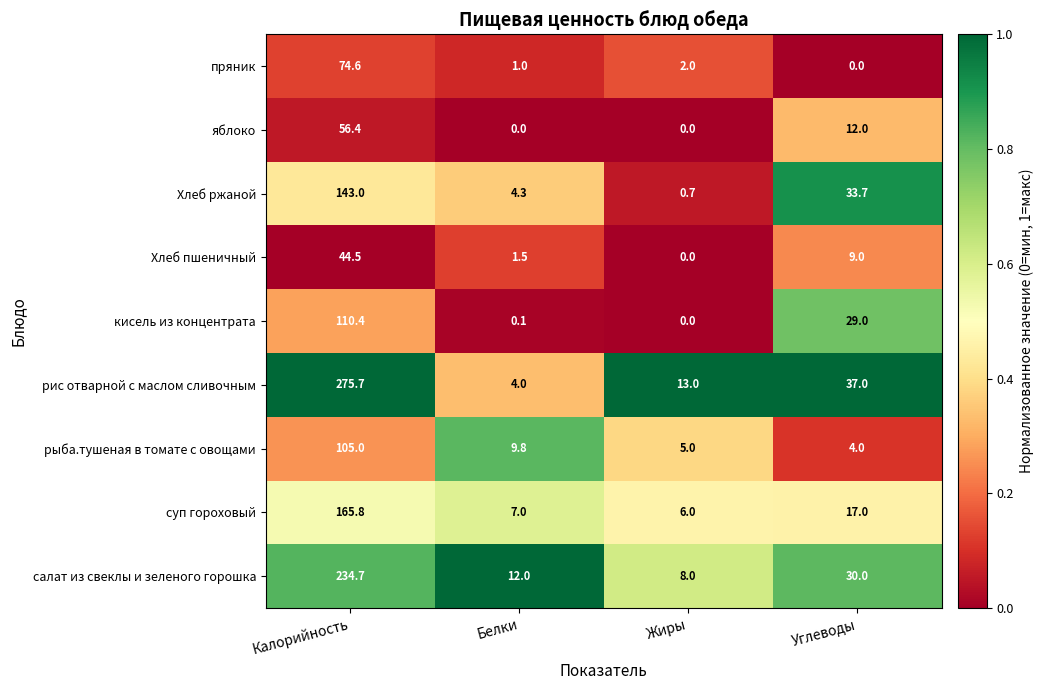

At Белки, list the series in order from largest to smallest.

салат из свеклы и зеленого горошка, рыба.тушеная в томате с овощами, суп гороховый, Хлеб ржаной, рис отварной с маслом сливочным, Хлеб пшеничный, пряник, кисель из концентрата, яблоко